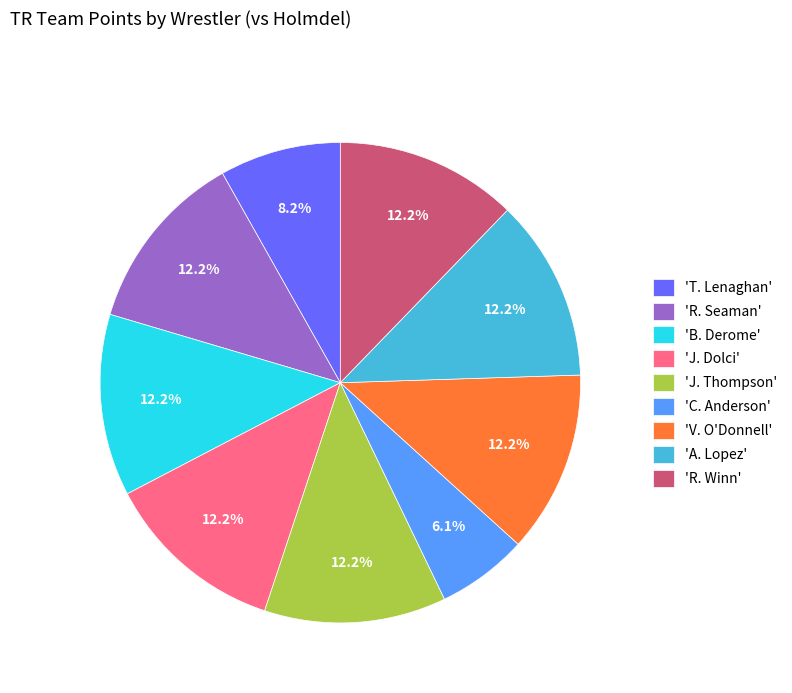

What is the smallest slice in the pie chart?

'C. Anderson'